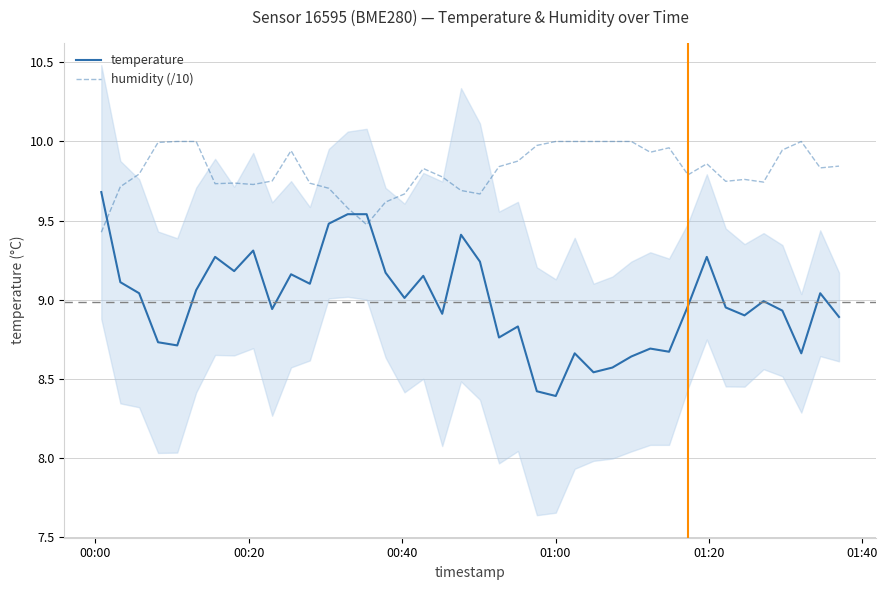

What is the highest value of the temperature series?

9.7